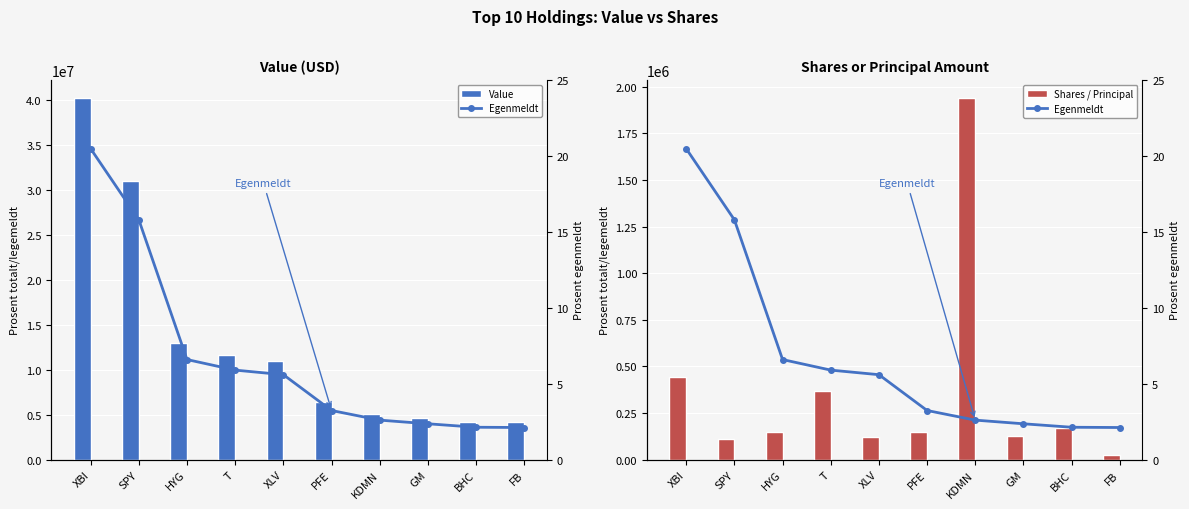

Is the value of Value at T greater than the value of Shares / Principal at SPY?

Yes